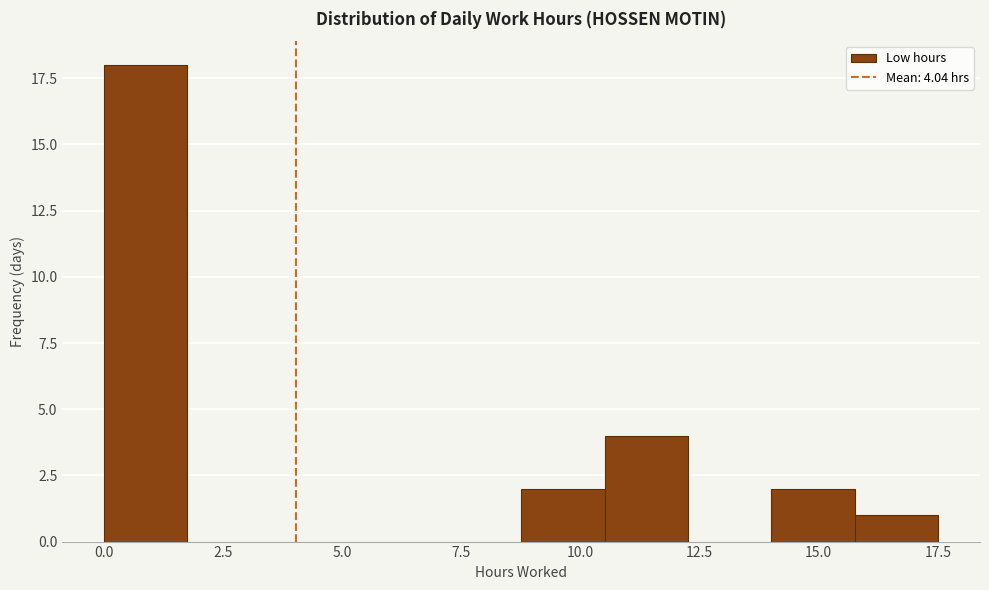

Around what value on the x-axis is the tallest bar? Give the approximate position of its centre, as read against the axis.

1.0